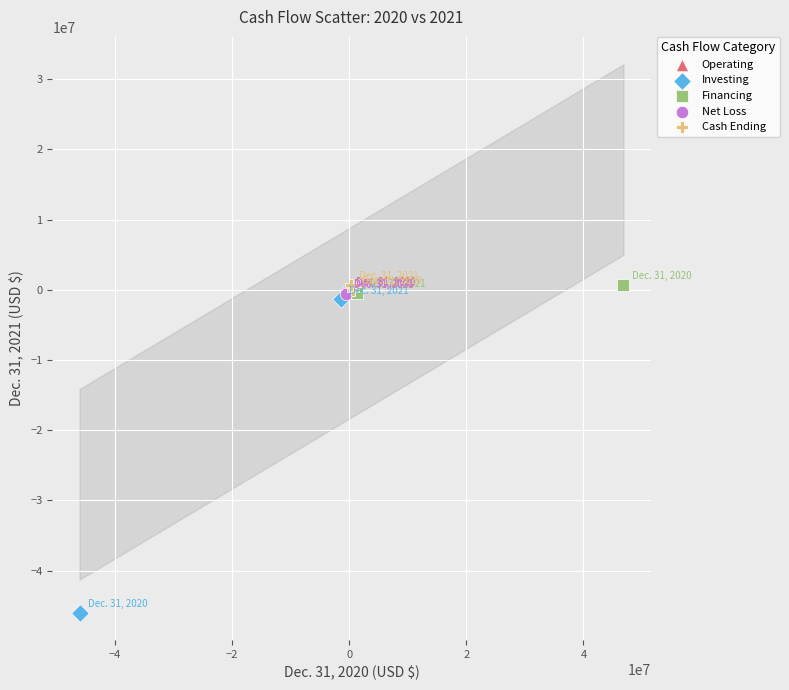

What are all the series names shown in the legend?

Operating, Investing, Financing, Net Loss, Cash Ending